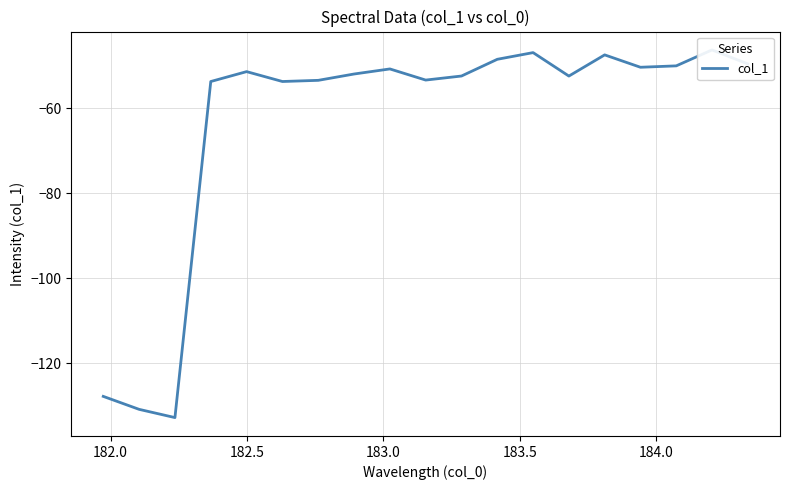

What is the maximum value shown in the chart?

-46.3